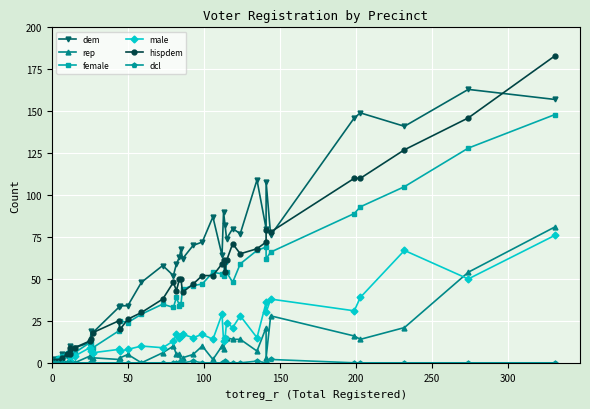

The value of dcl at 23 is 1. True or false?

False